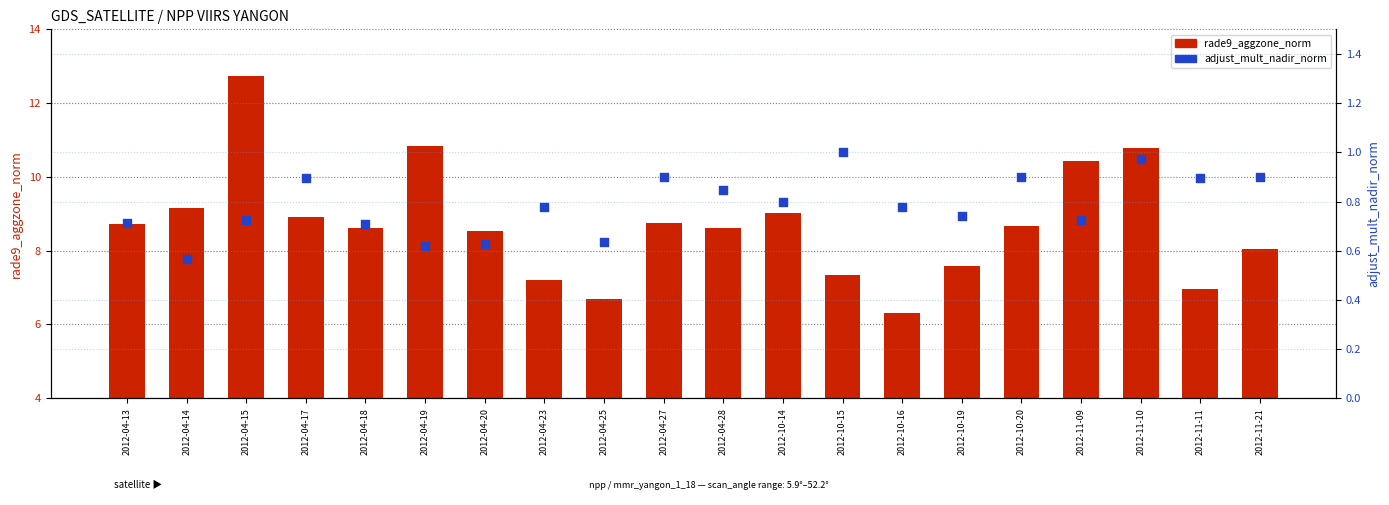

Which series contains the highest Y value?

rade9_aggzone_norm